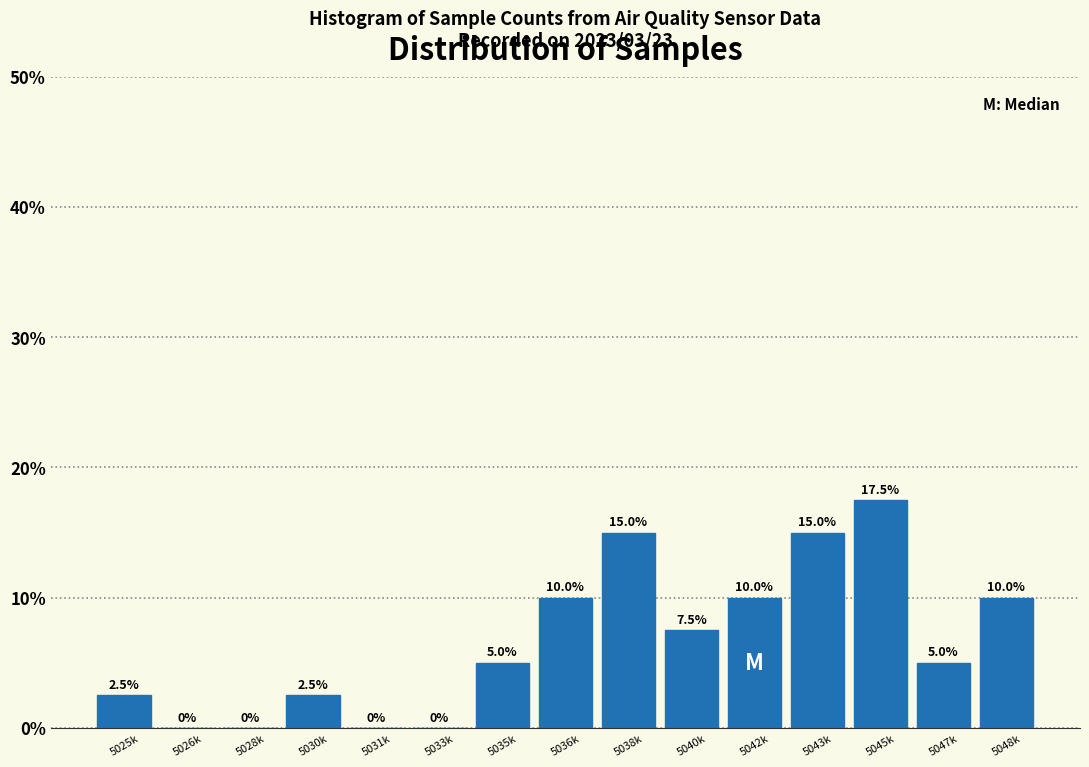

Reading left to right, extract all data points from this chart.

5025k=2.5	5026k=0.0	5028k=0.0	5030k=2.5	5031k=0.0	5033k=0.0	5035k=5.0	5036k=10.0	5038k=15.0	5040k=7.5	5042k=10.0	5043k=15.0	5045k=17.5	5047k=5.0	5048k=10.0